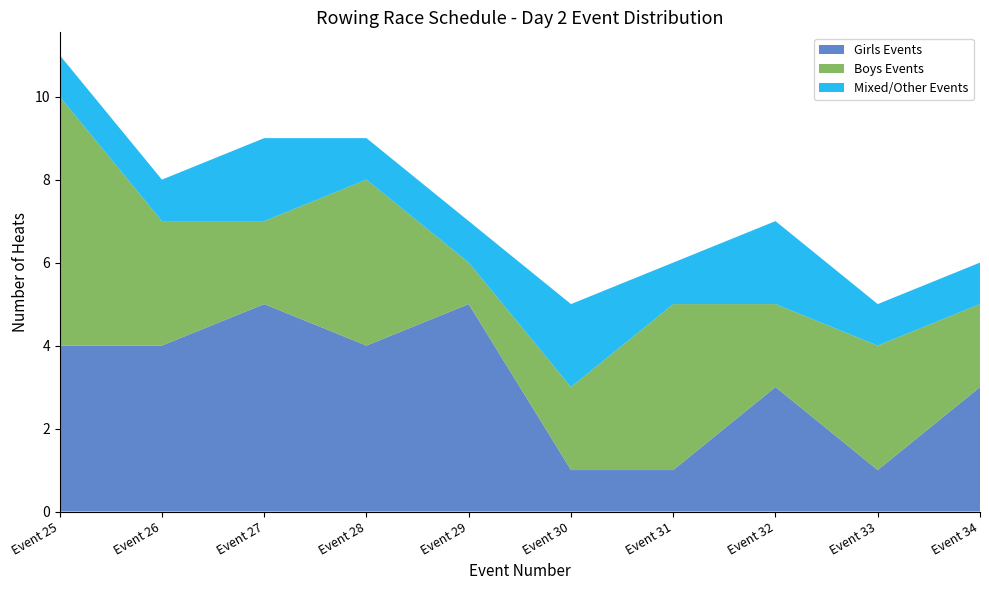

Reading left to right, what are all the values shown in this chart?

Girls Events: 4	4	5	4	5	1	1	3	1	3
Boys Events: 6	3	2	4	1	2	4	2	3	2
Mixed/Other Events: 1	1	2	1	1	2	1	2	1	1